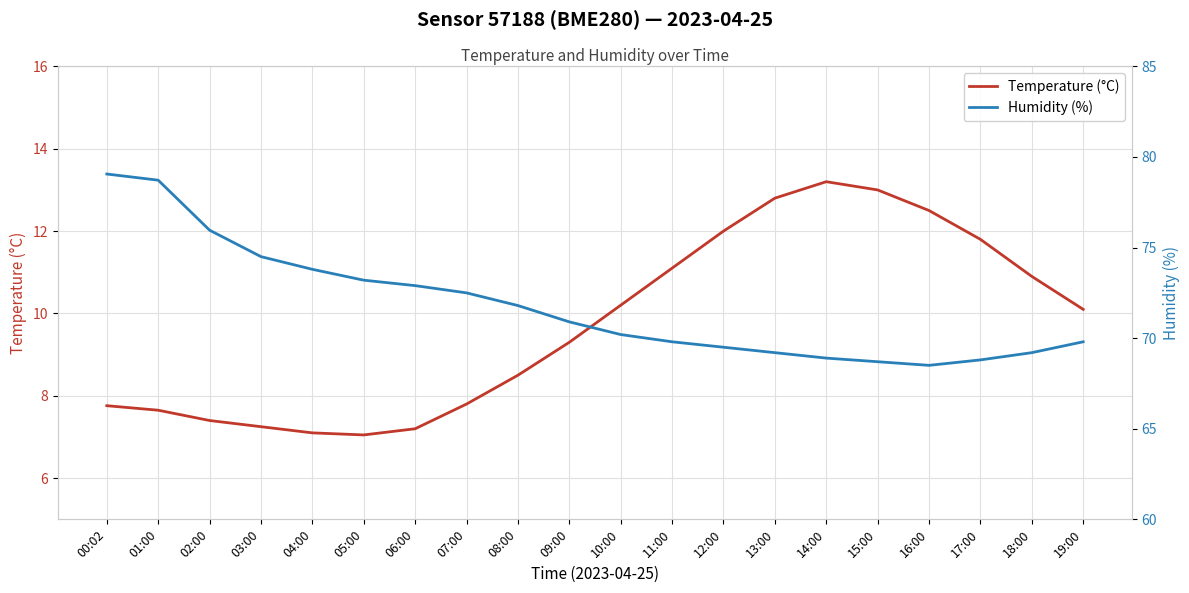

What is the total value across all series at 05:00?

80.2